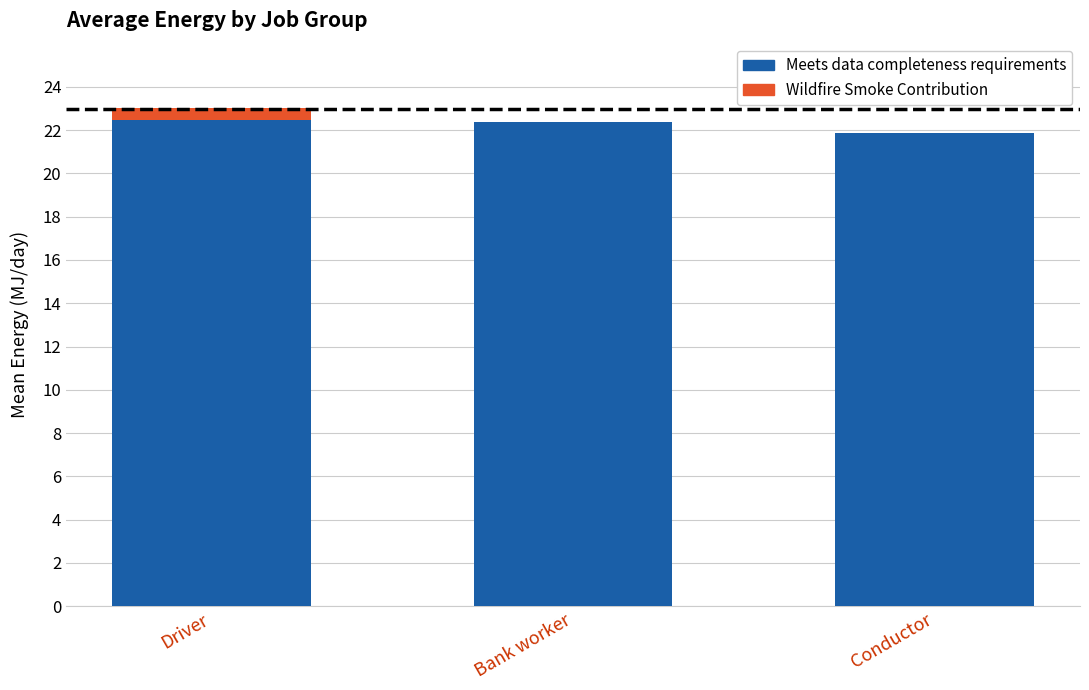

What is the total value across all series at Conductor?

21.9